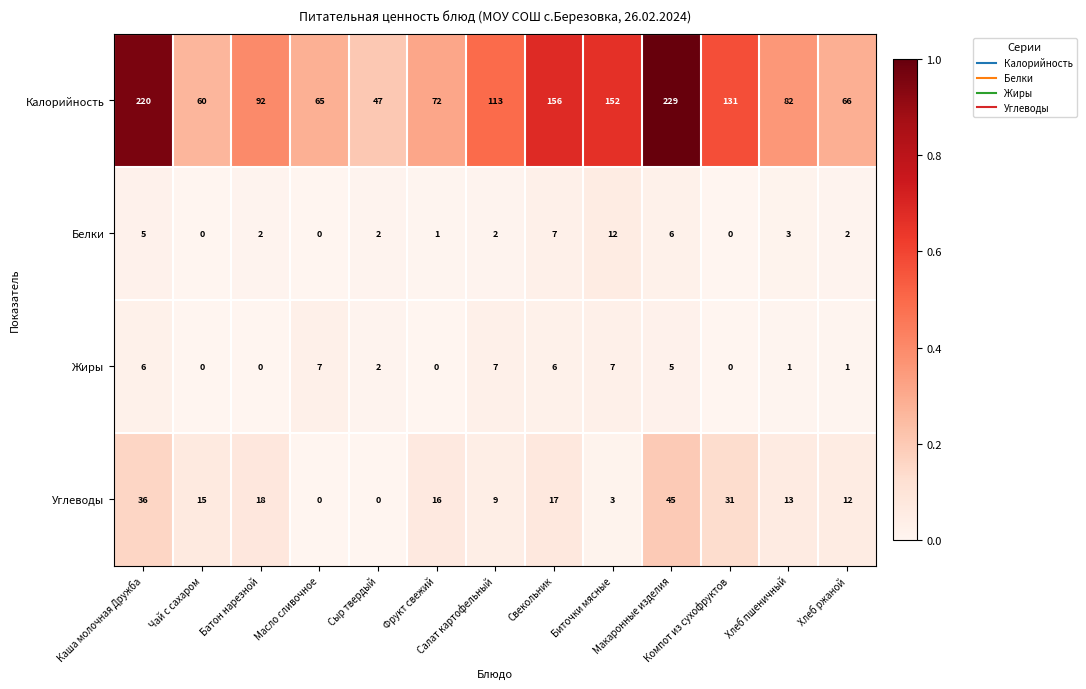

Count the Жиры values in the range 0 to 6.

10